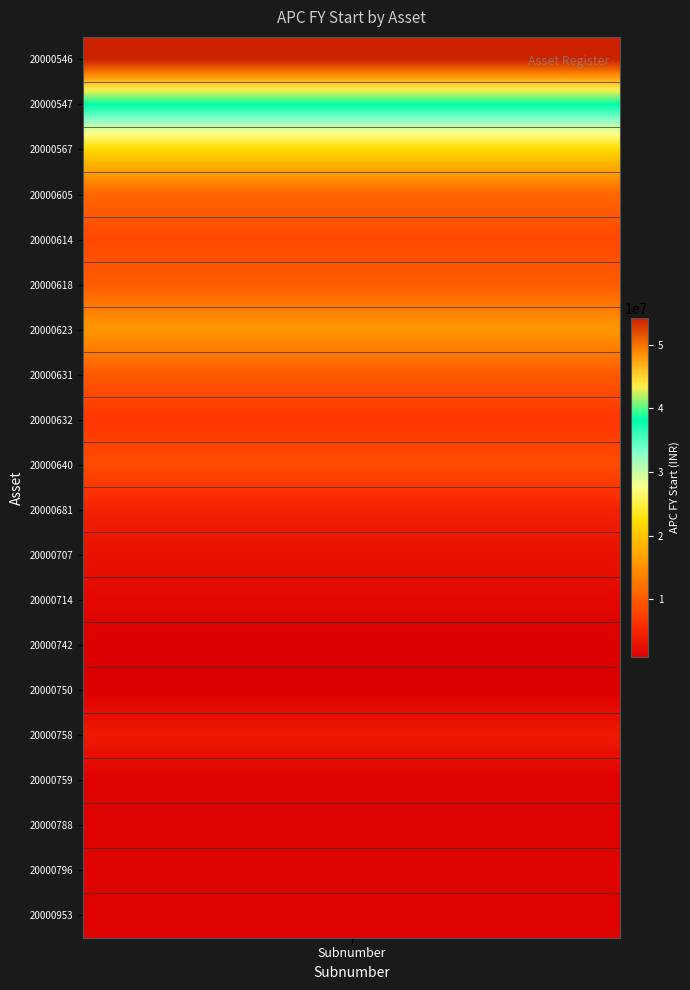

Rank the series by their maximum value, from lowest to highest.

20000742, 20000750, 20000759, 20000953, 20000788, 20000796, 20000714, 20000707, 20000758, 20000681, 20000632, 20000614, 20000640, 20000631, 20000618, 20000605, 20000623, 20000567, 20000547, 20000546